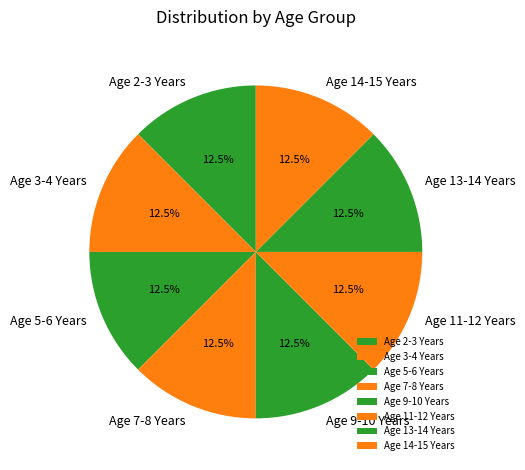

Is there a majority slice in this chart?

No